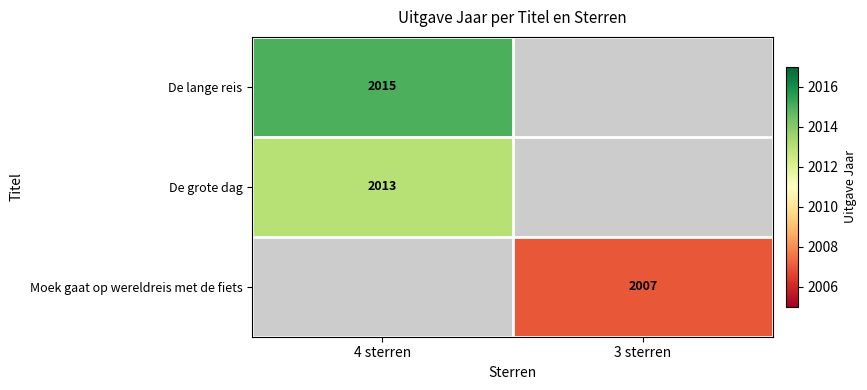

True or false: De grote dag has a value of 2013 at 4 sterren.

True